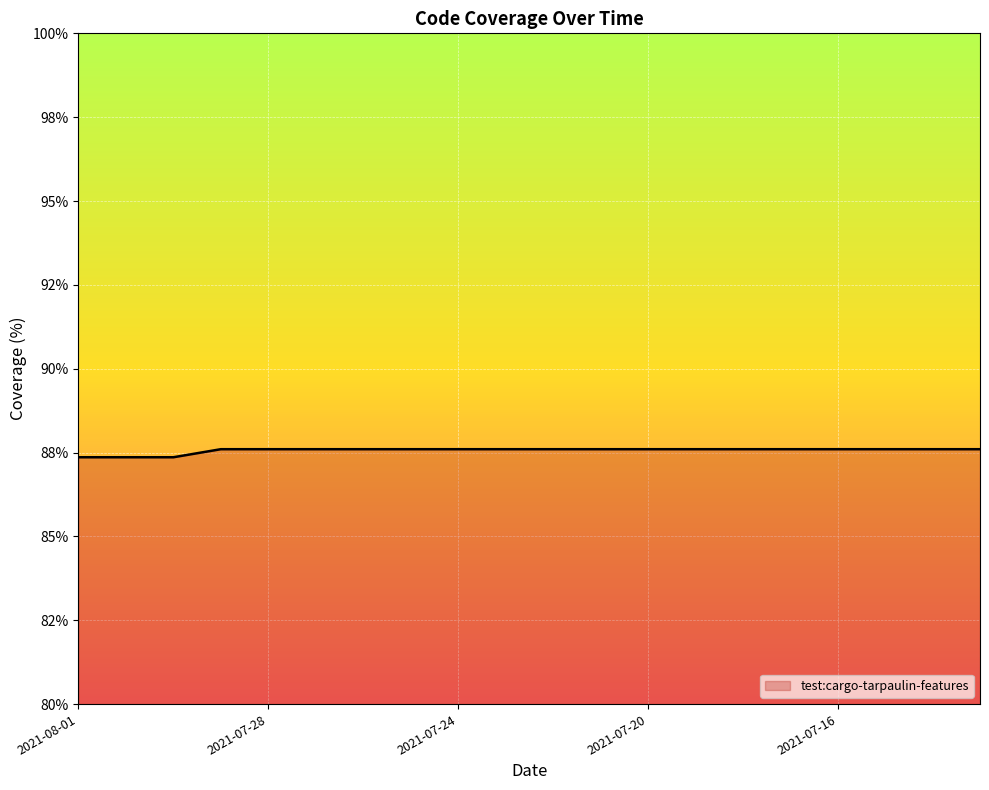

Is this an area chart (filled region under the line)?

Yes